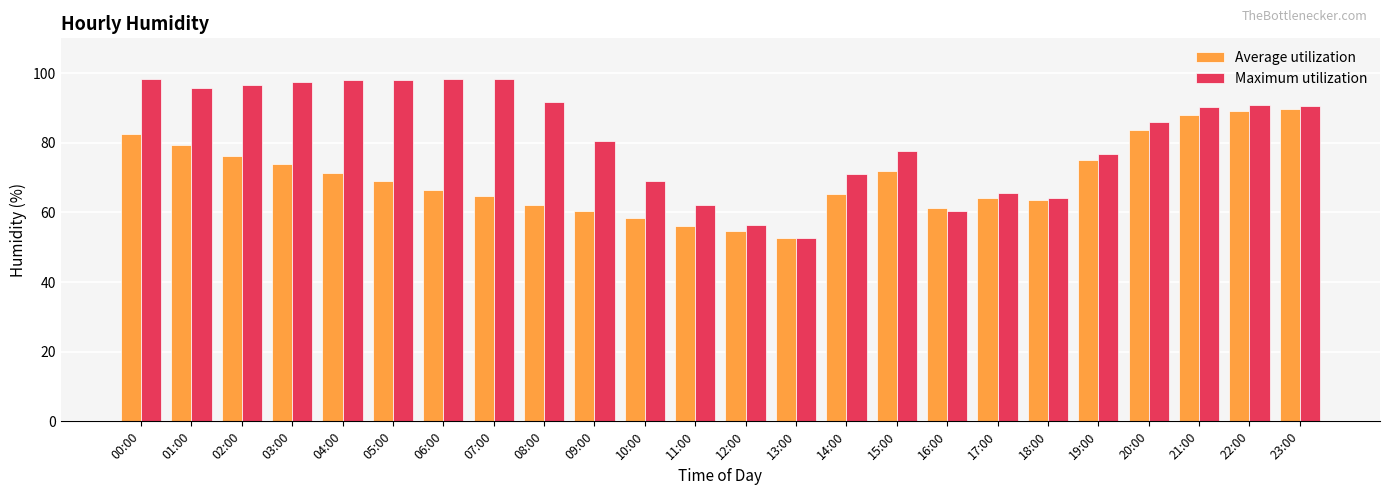

How many series are shown in this chart?

2